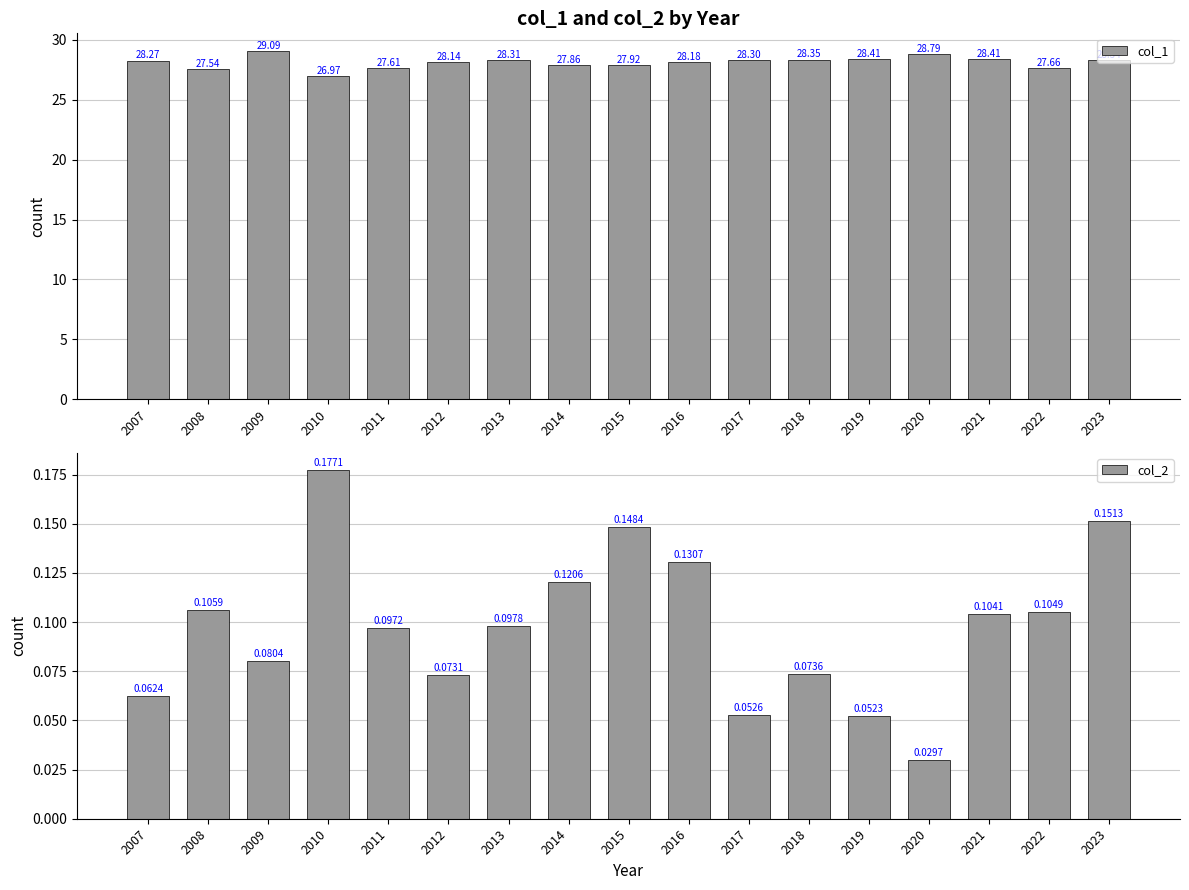

List the series in order of their peak value, lowest first.

col_2, col_1